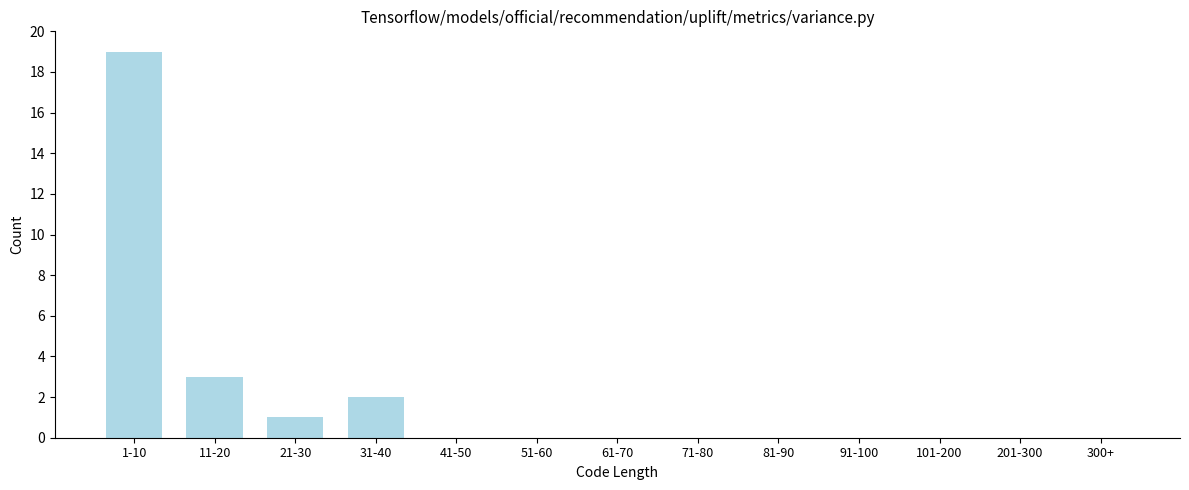

Reading left to right, what are all the values shown in this chart?

1-10=19	11-20=3	21-30=1	31-40=2	41-50=0	51-60=0	61-70=0	71-80=0	81-90=0	91-100=0	101-200=0	201-300=0	300+=0